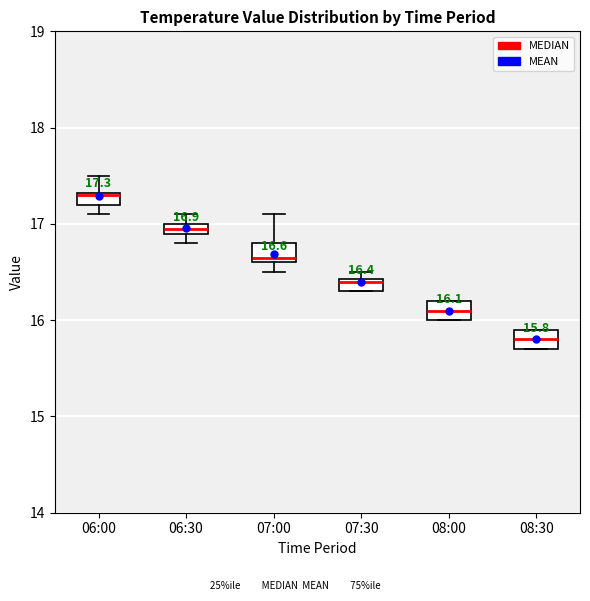

Which box's median line is the lowest?

08:30